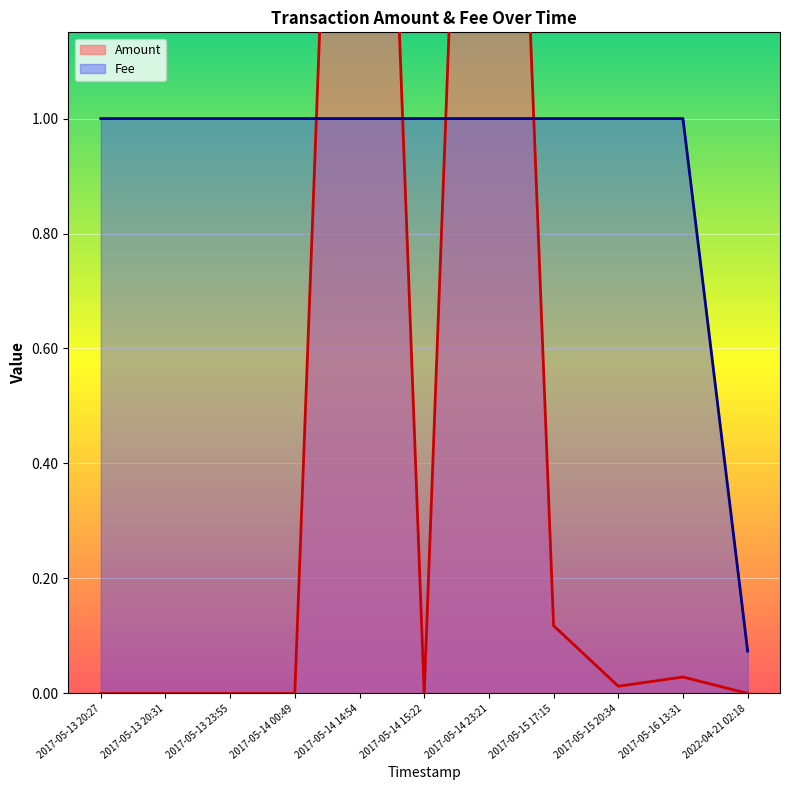

What are all the series names shown in the legend?

Amount, Fee